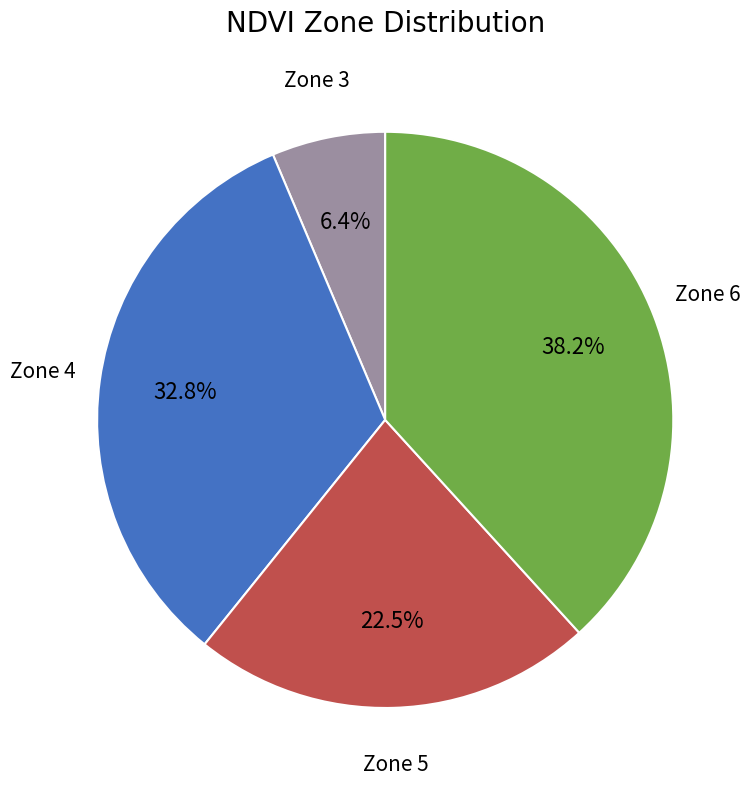

To the nearest percent, what is the average slice percentage?

25%